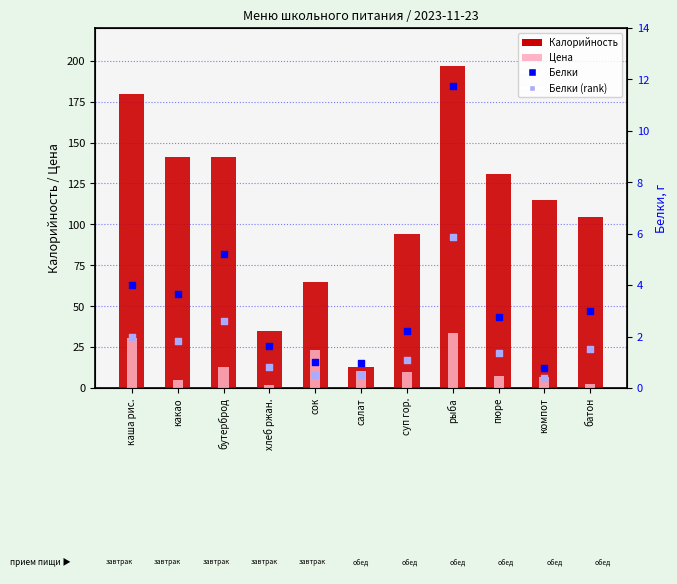

What is the total value across all series at бутерброд?

162.2